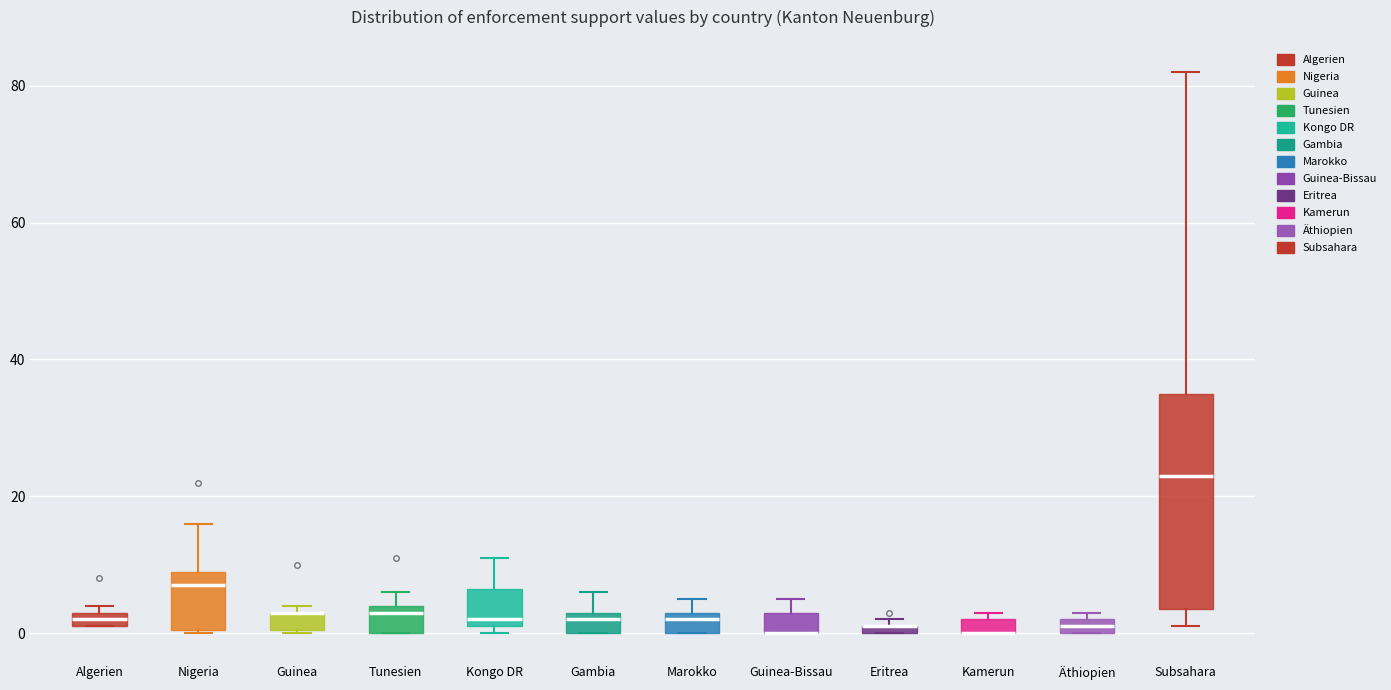

Where is the upper edge of the box for Äthiopien on the y-axis? The values are not printed on the chart, so give them approximately, as read against the axis.

2